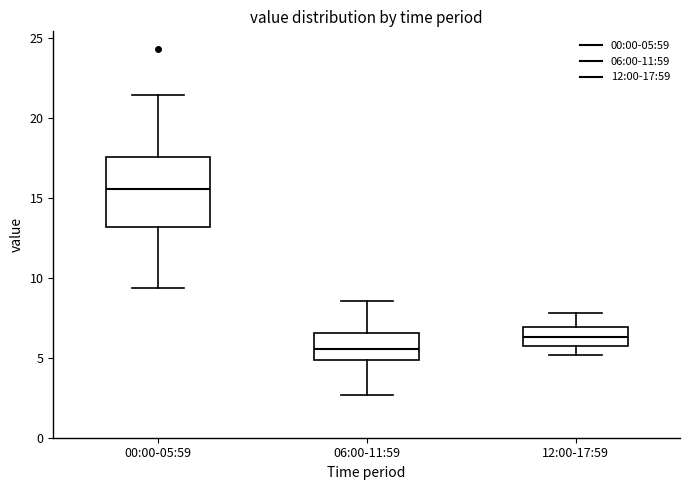

Where does the upper whisker of the box for 06:00-11:59 end on the y-axis? The values are not printed on the chart, so give them approximately, as read against the axis.

8.5